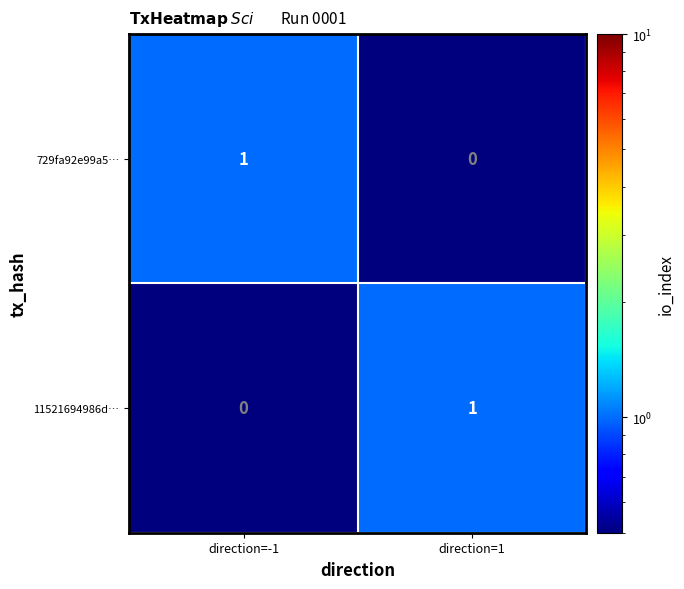

At which label does 11521694986d… reach its peak?

direction=1